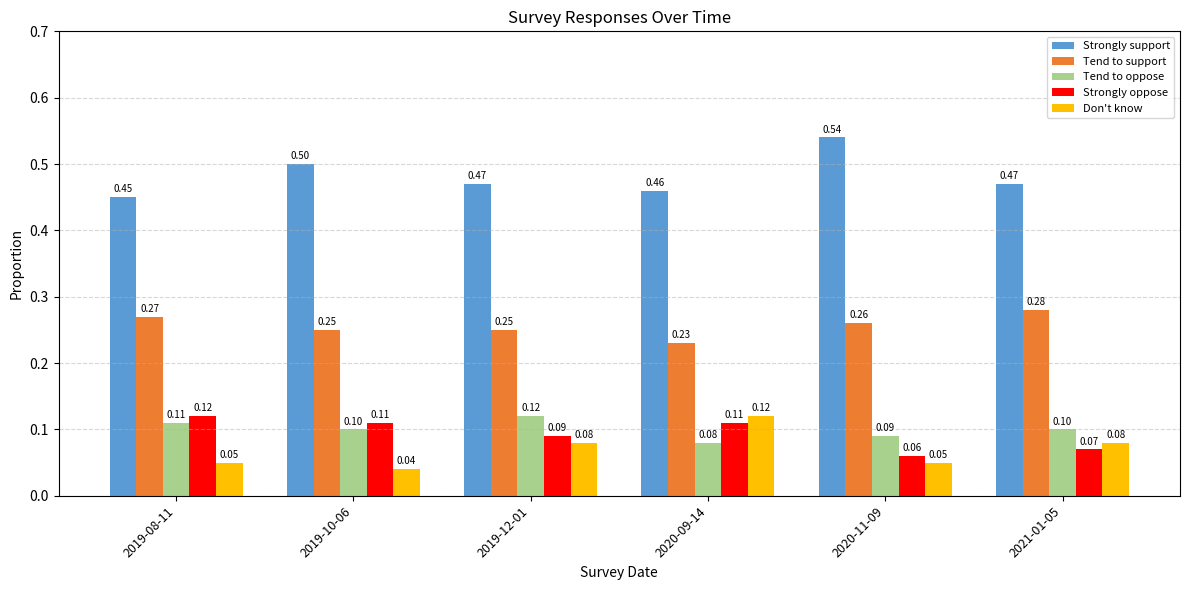

What is the sum of the Strongly support values at 2019-12-01 and 2020-11-09?

1.0